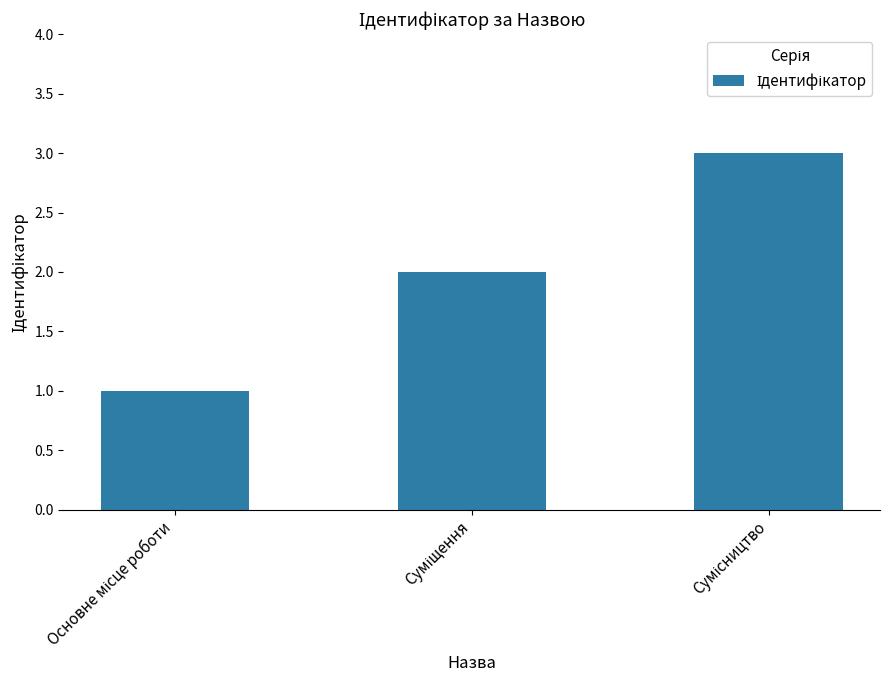

What is the maximum value shown in the chart?

3